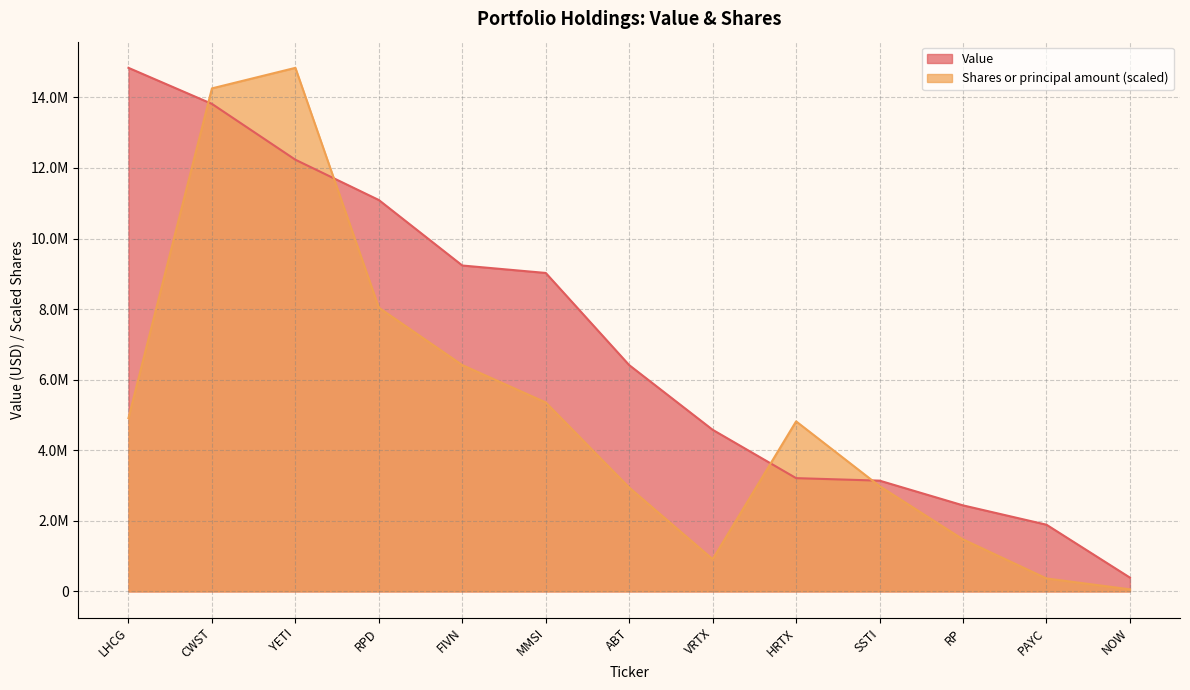

What is the sum of the Value values at RP and RPD?

13530000.0